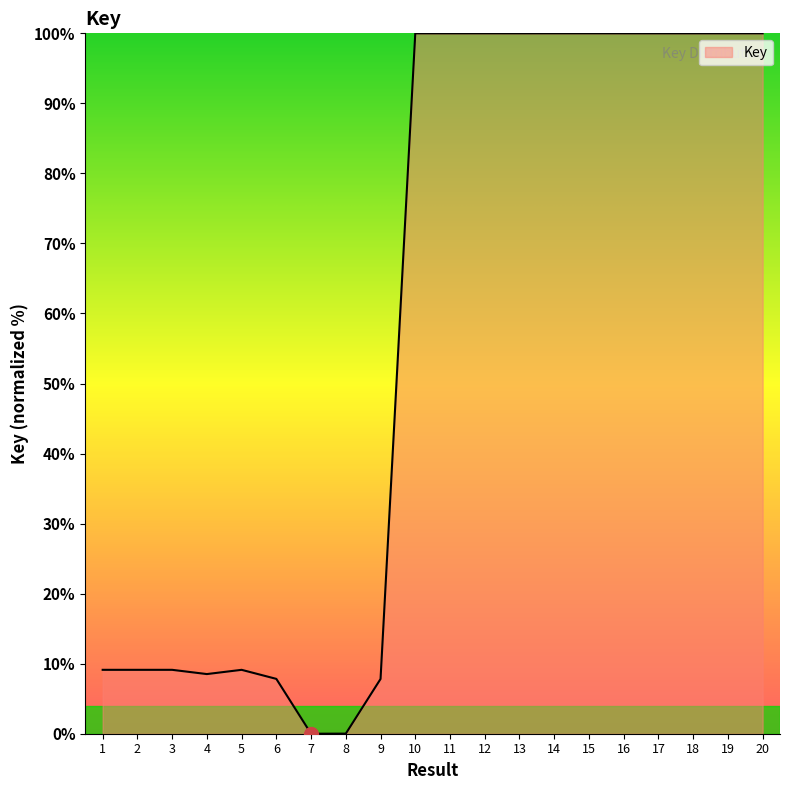

What is the difference between the maximum and minimum values?

100.0